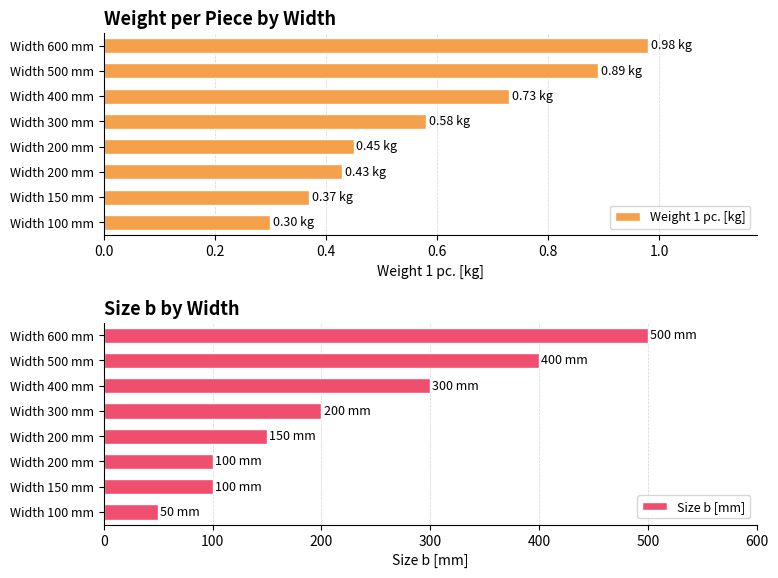

How many groups of bars are there?

8